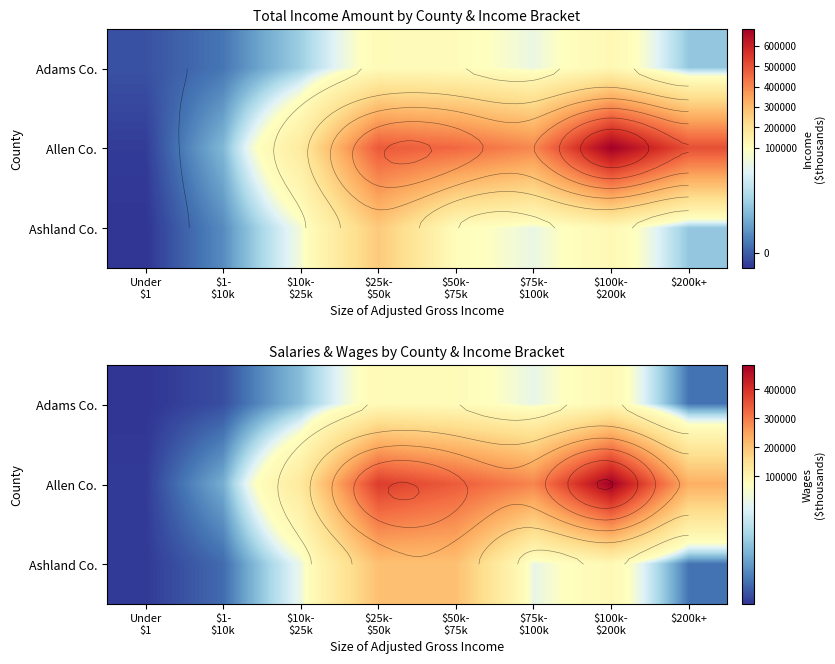

List the series in order of their overall mean, lowest first.

Adams Co., Ashland Co., Allen Co.